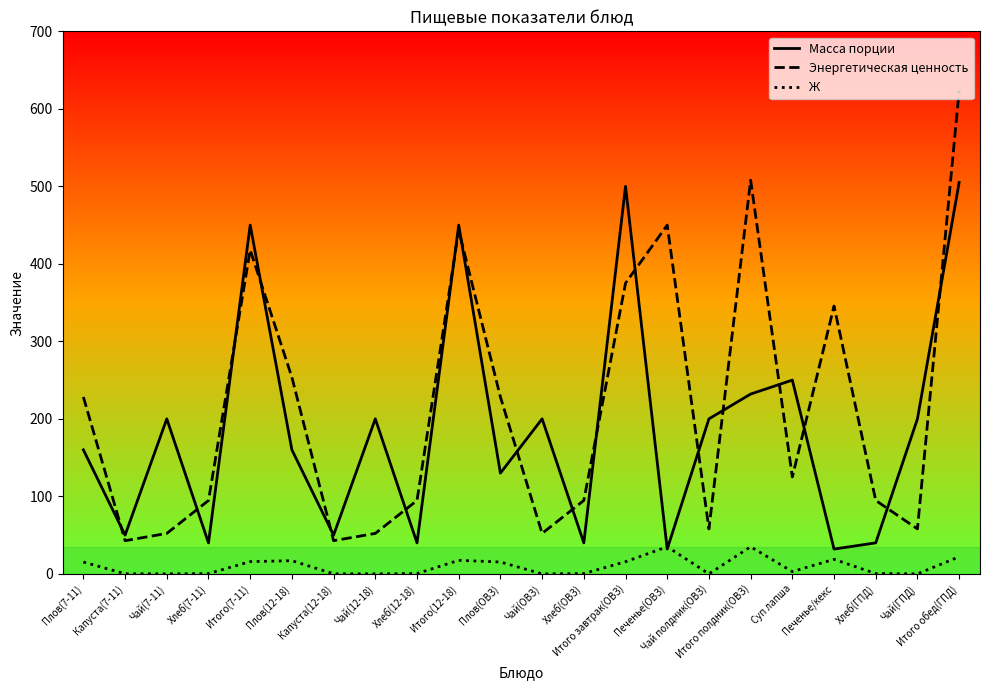

How many times do Энергетическая ценность and Масса порции cross each other?

18